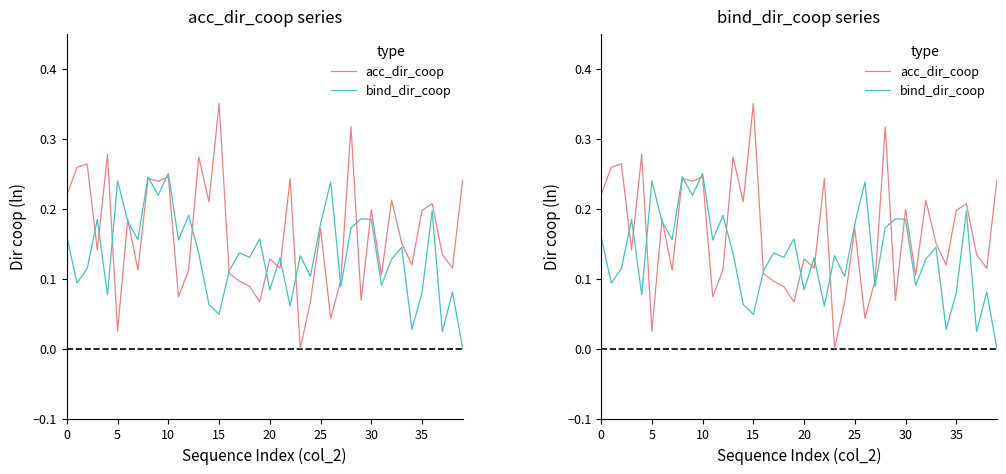

How many lines are shown in the chart?

2